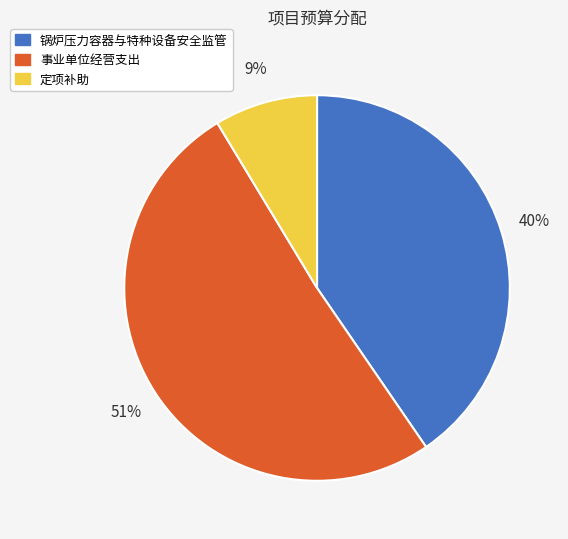

How many slices are in this pie chart?

3